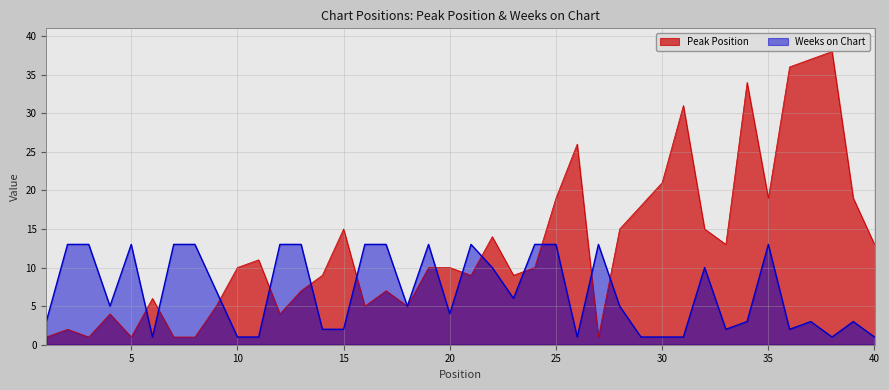

Rank the series at 14 from lowest to highest value.

Weeks on Chart, Peak Position